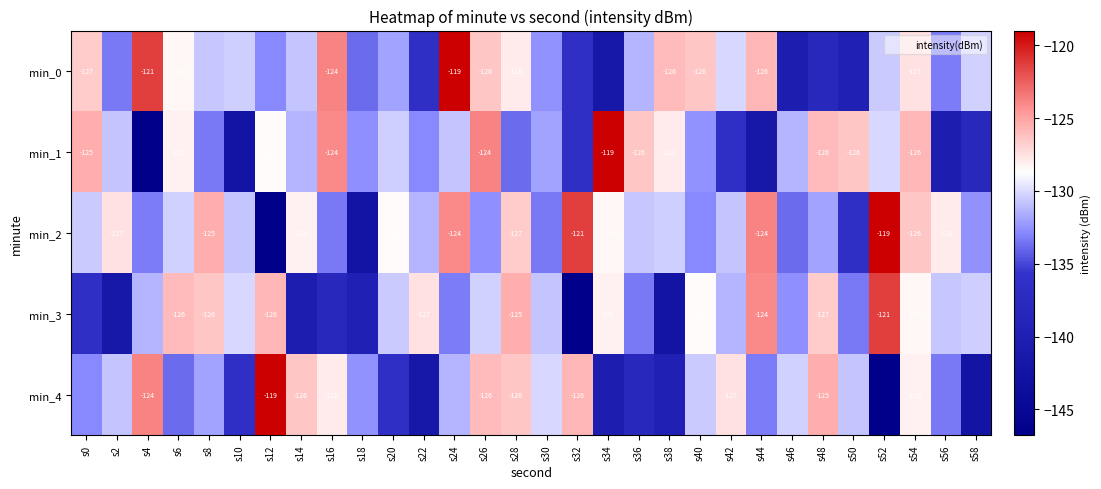

What is the difference between the second highest and second lowest values in the min_4 series?

18.6